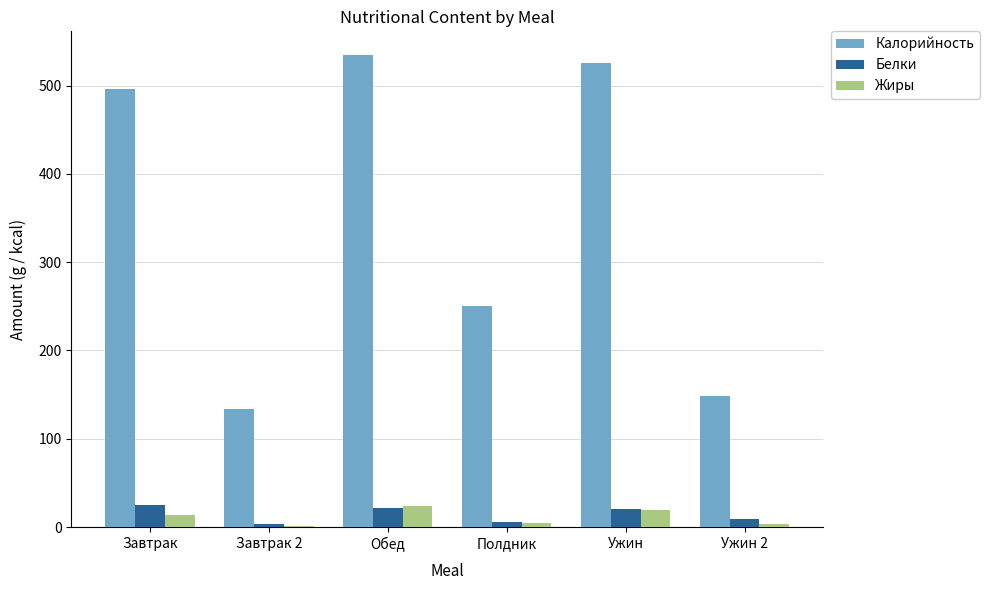

Which series has the widest spread of values?

Калорийность